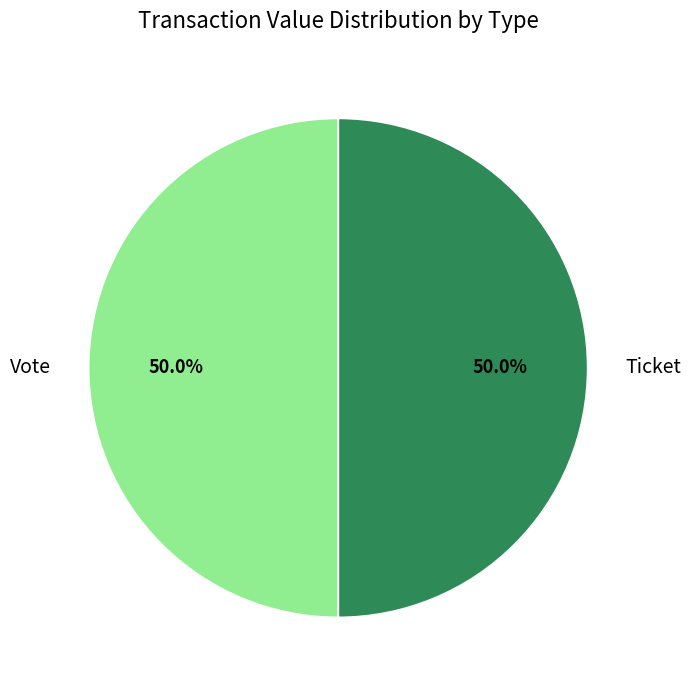

What is the total percentage of Ticket and Vote?

100.0%